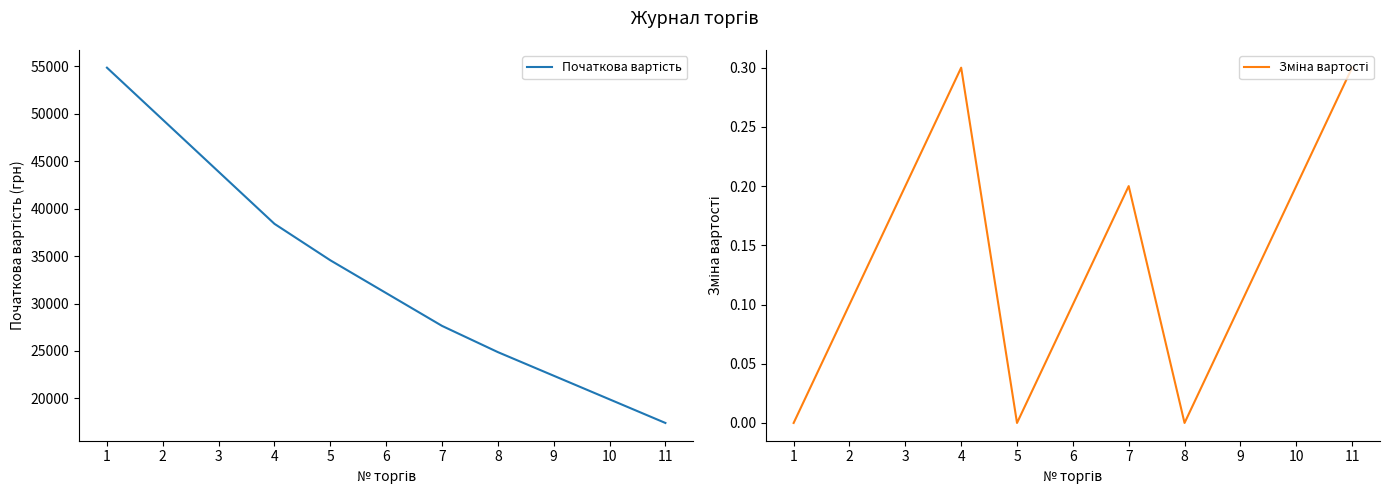

What are all the series names shown in the legend?

Початкова вартість, Зміна вартості